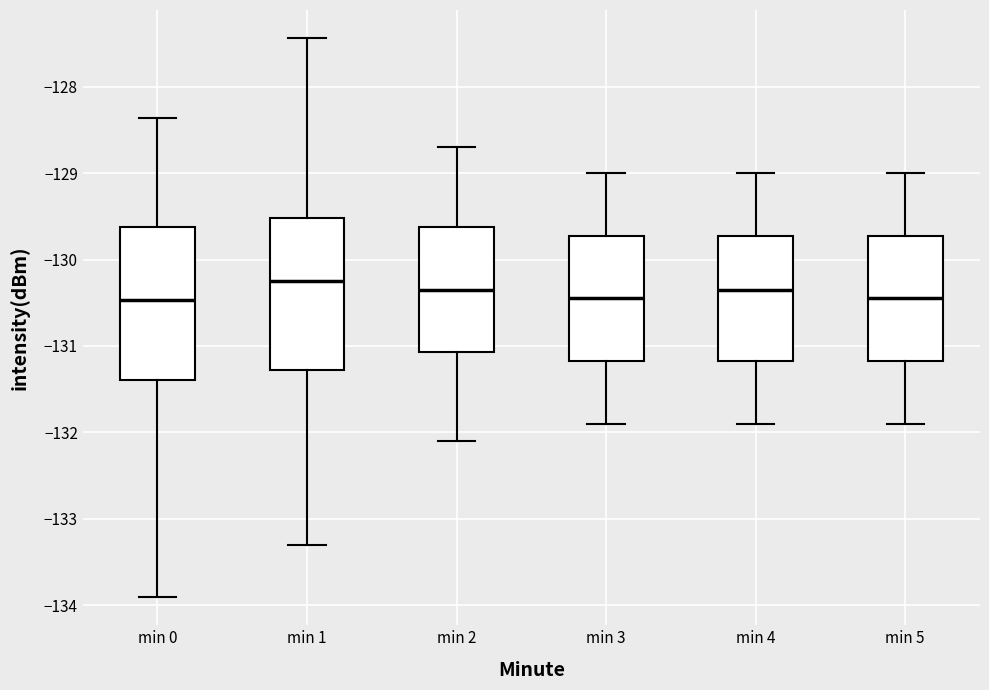

Where does the lower whisker of the box for min 0 end on the y-axis? The values are not printed on the chart, so give them approximately, as read against the axis.

-133.9